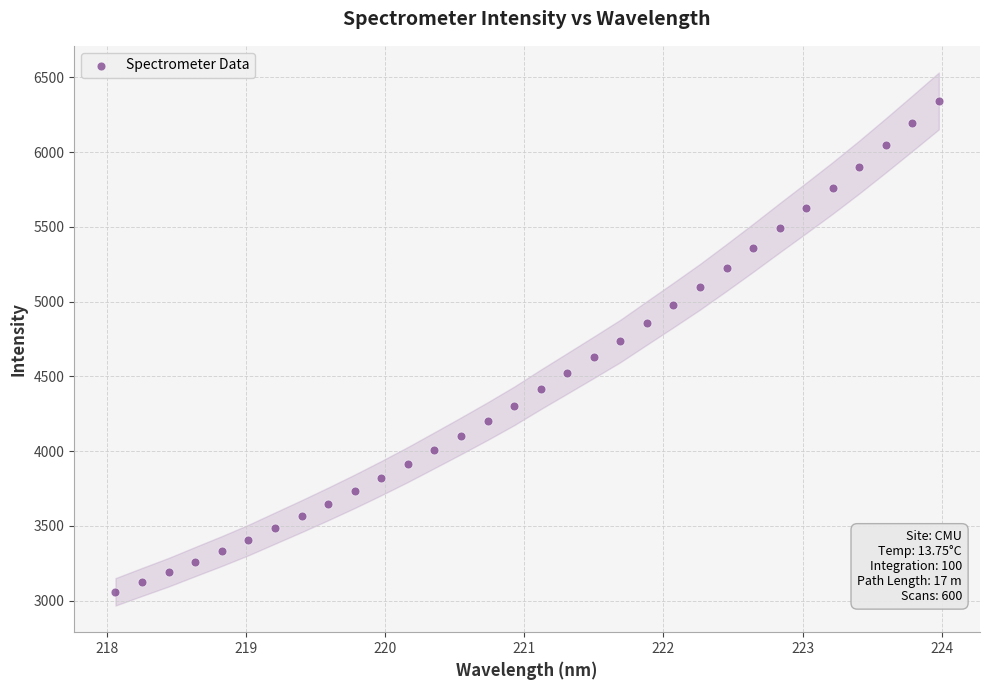

What is the range of Y values (max minus min)?

3282.5